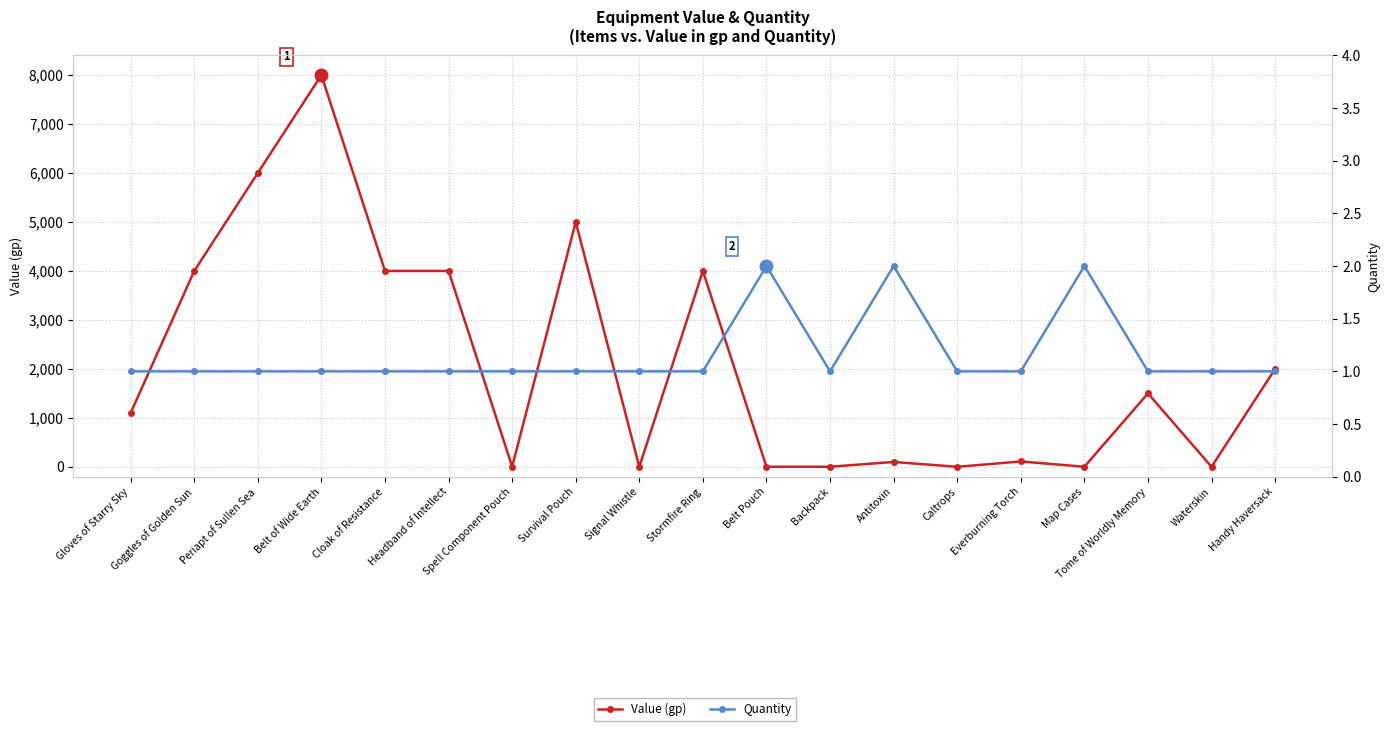

How many distinct data groups are displayed?

2